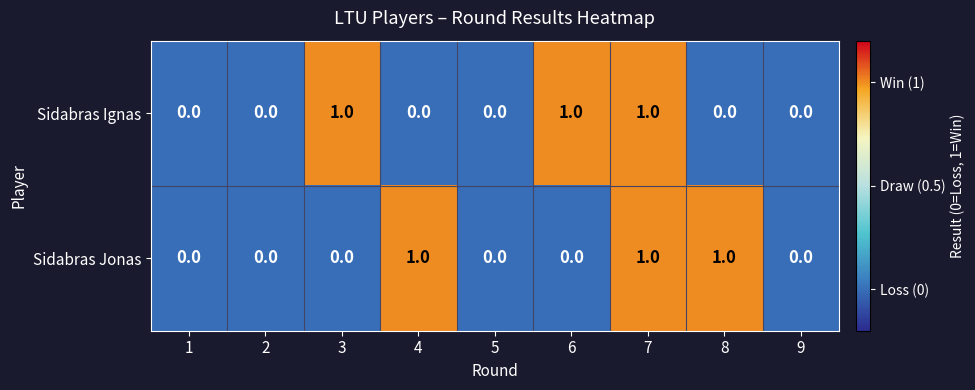

The value of Sidabras Jonas at 8 is 1. True or false?

True